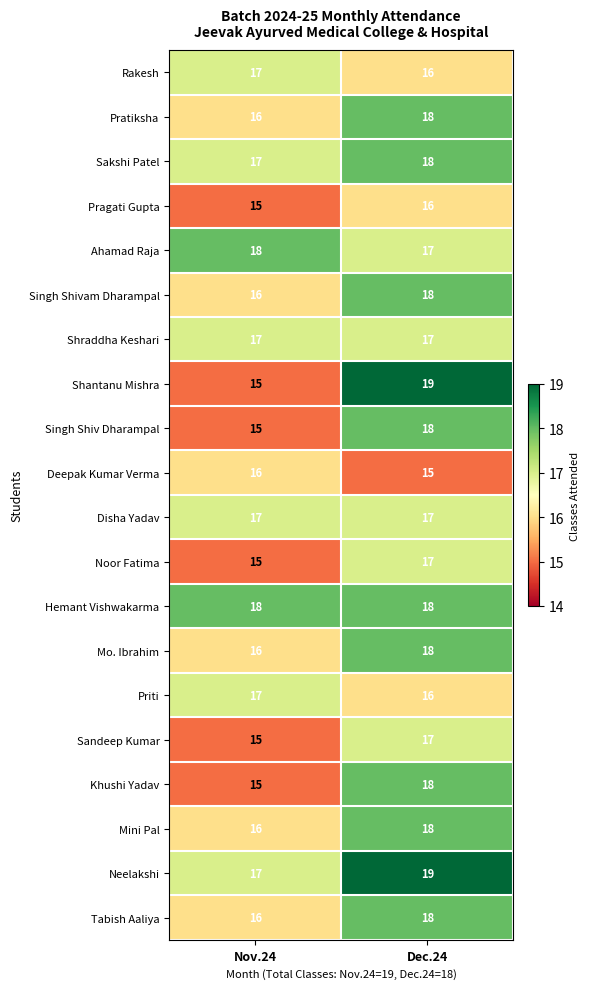

What is the sum of the Deepak Kumar Verma values at Nov.24 and Dec.24?

31